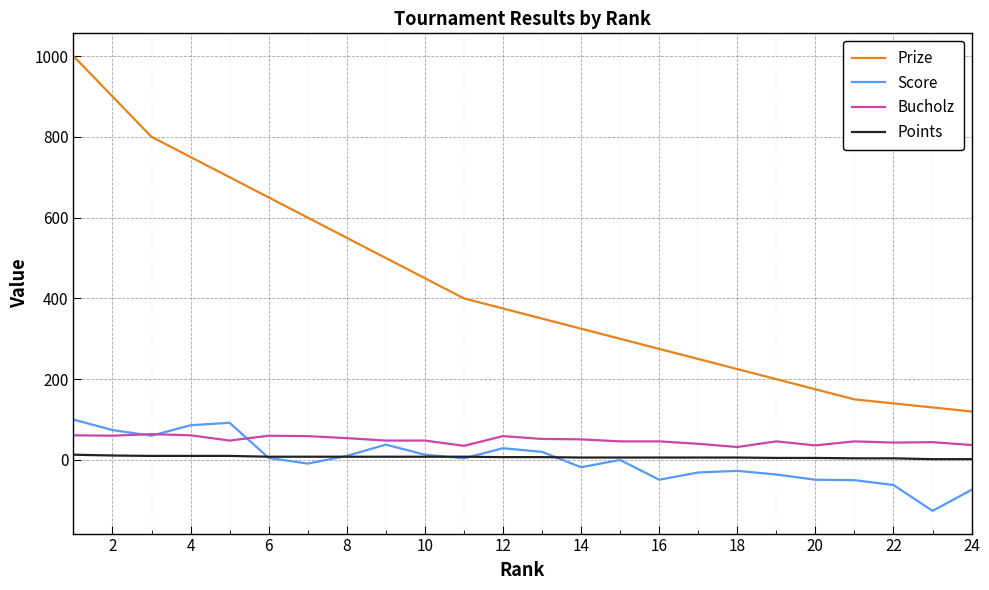

Which series has the largest total across all categories?

Prize